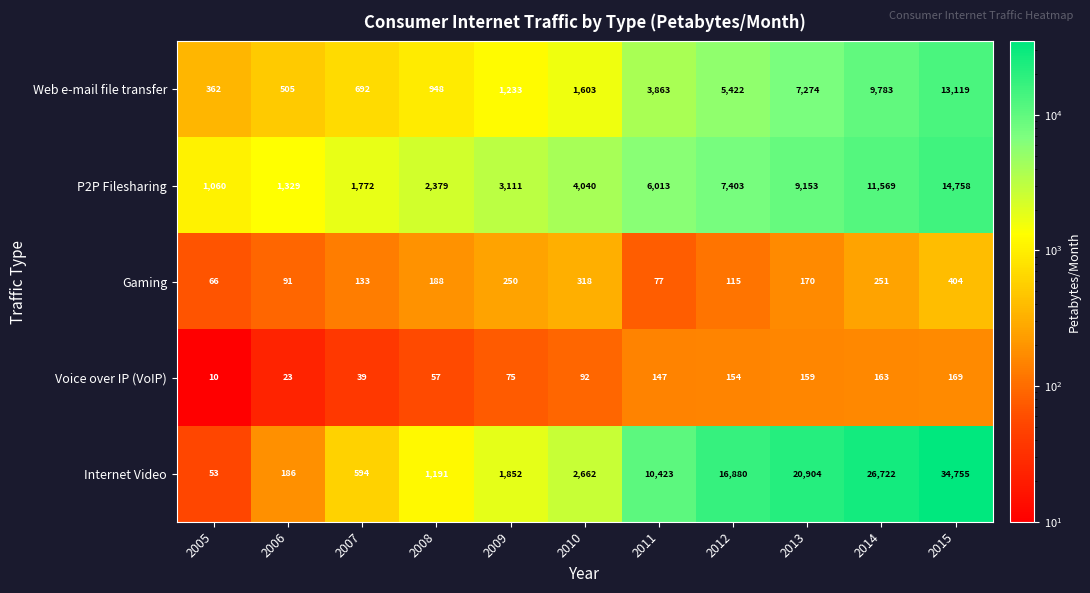

Which series changed the most between 2005 and 2007?

P2P Filesharing